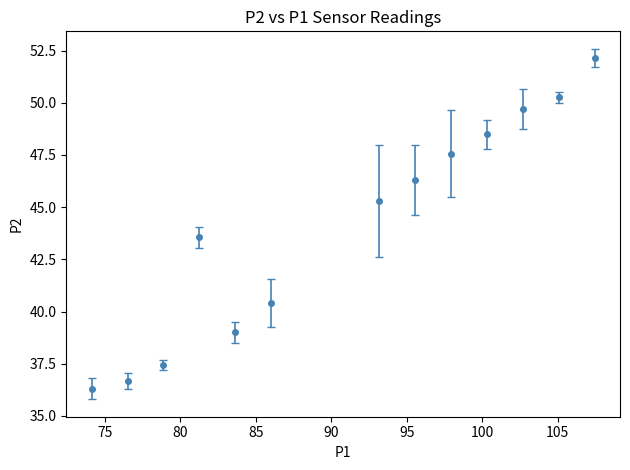

How many interior local valleys (lower than both neighbors) does the data have?

1